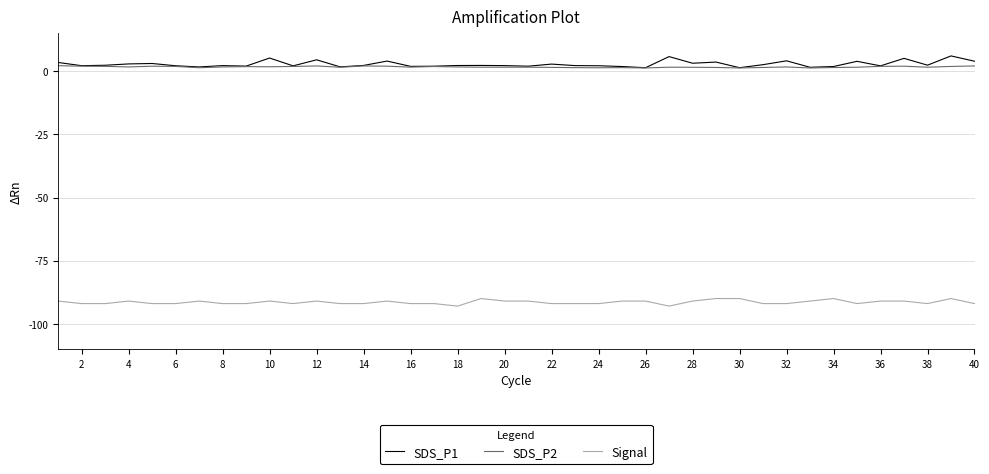

True or false: SDS_P1 and Signal cross at least once.

False